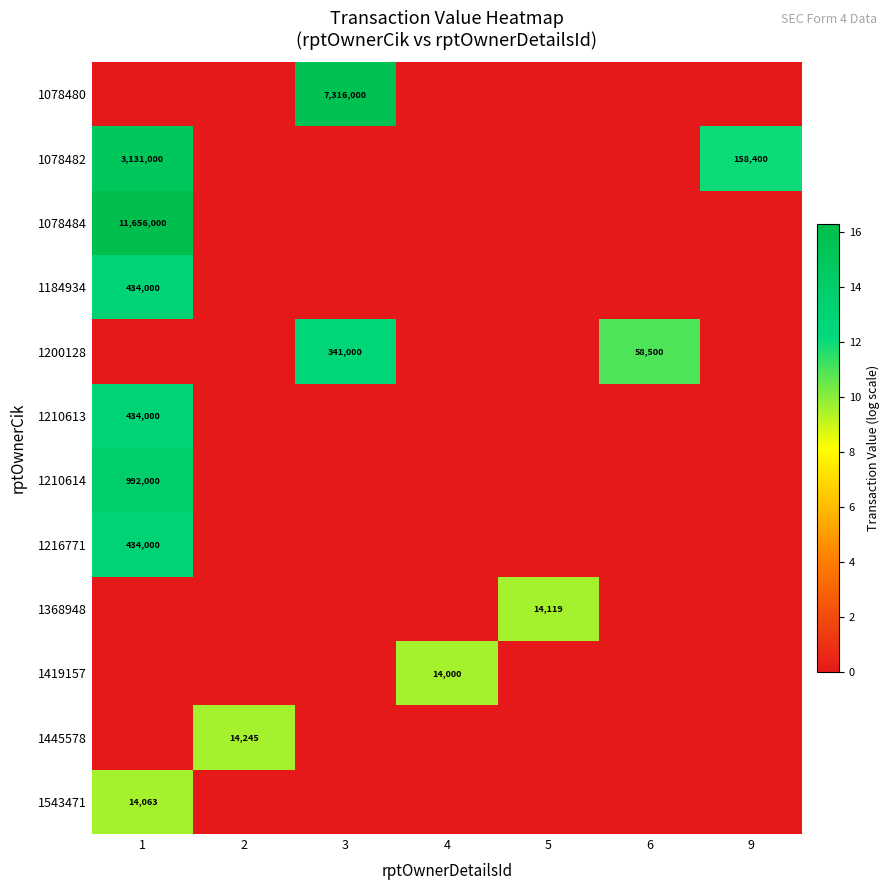

Is it true that 1210613 equals 644979 at 1?

False